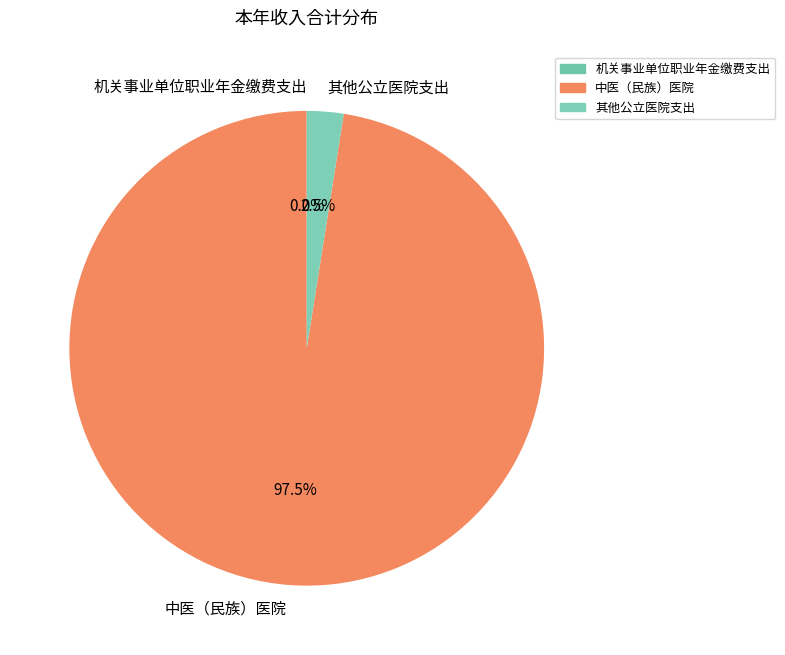

Which slice represents more than half of the pie?

中医（民族）医院